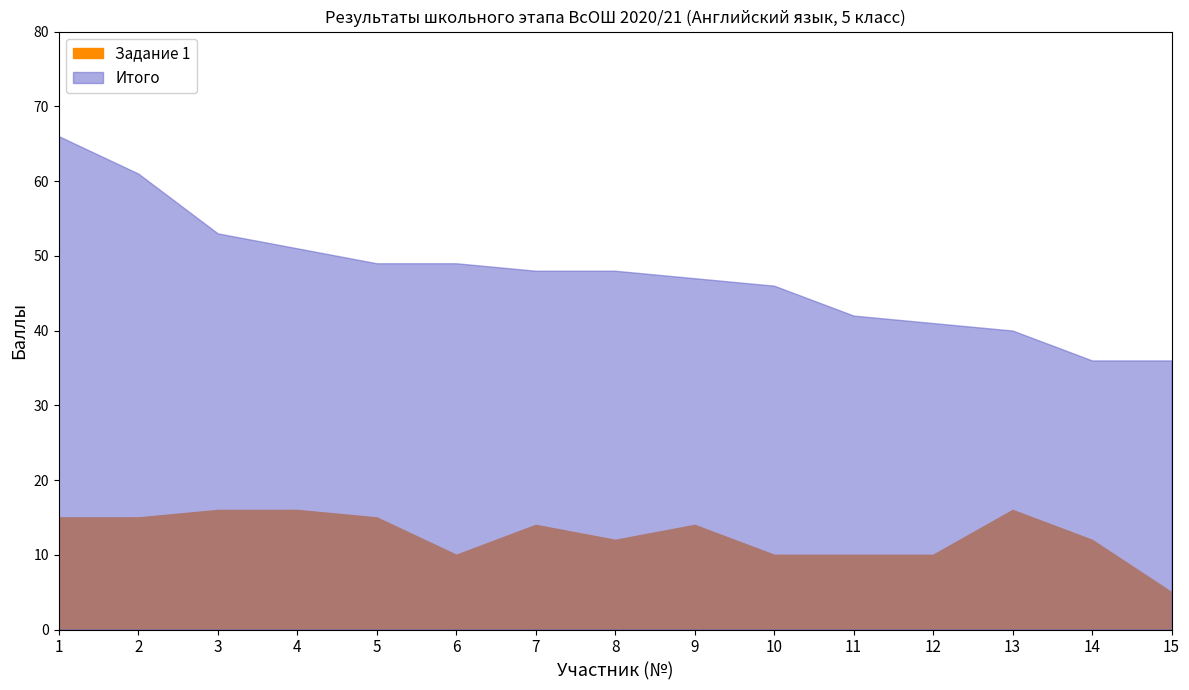

Rank the series by their maximum value, from lowest to highest.

Задание 1, Итого